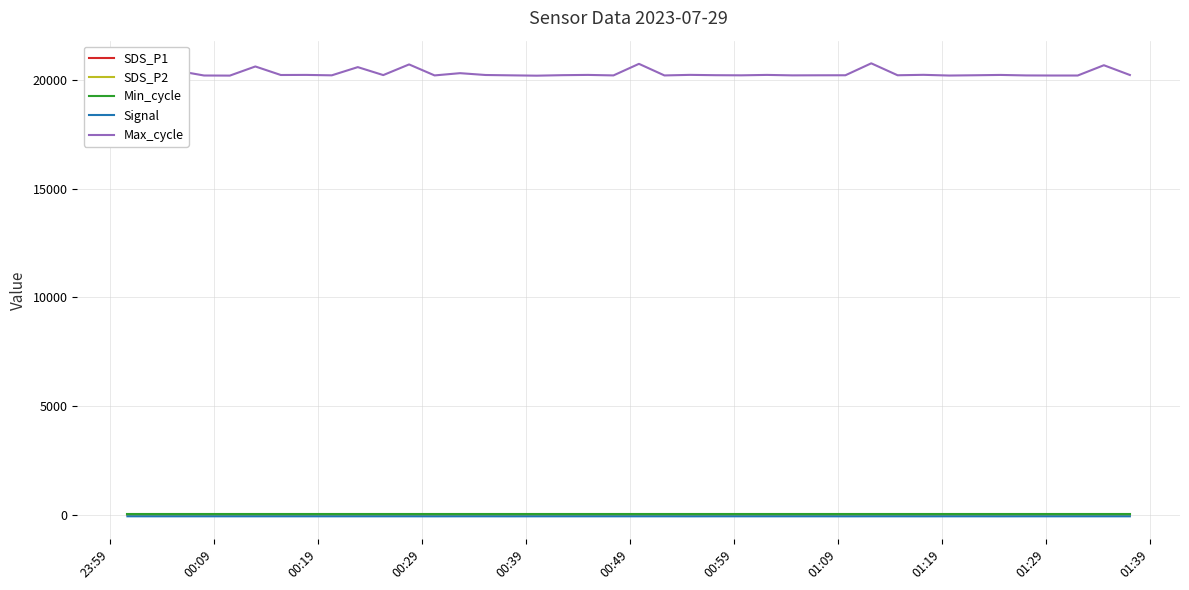

Which series has the largest range (max minus min)?

Max_cycle